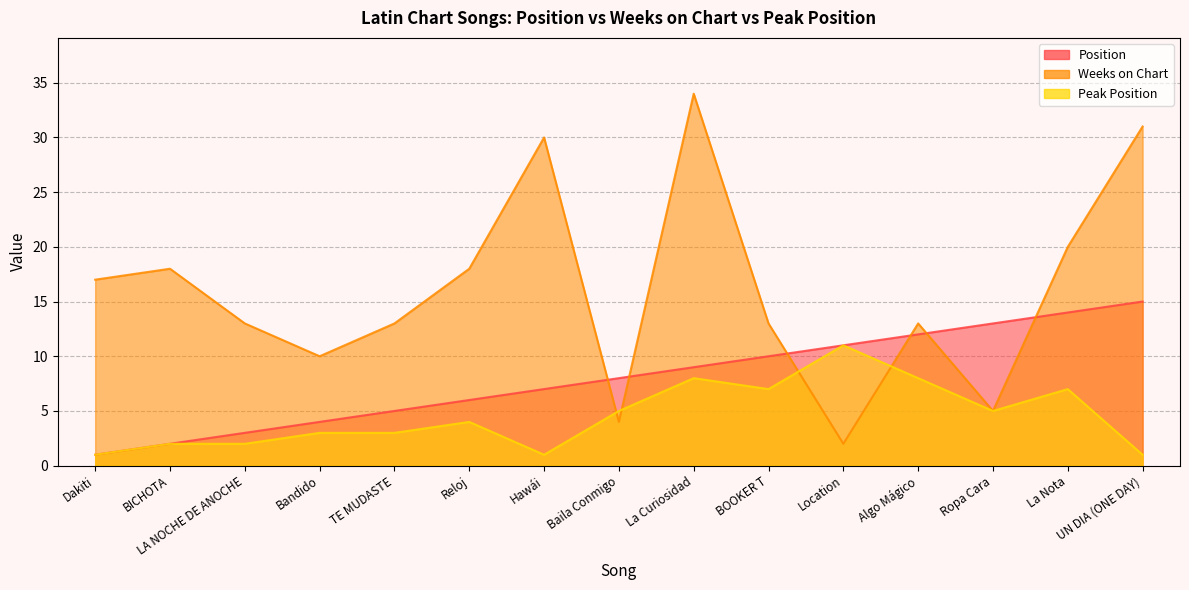

Does the chart have visible grid lines?

Yes